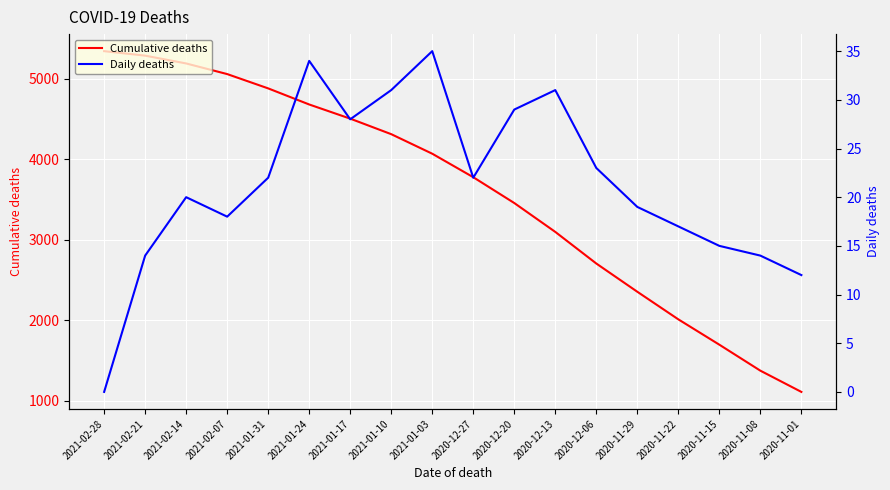

What is the label of the 6th point from the right?

2020-12-06